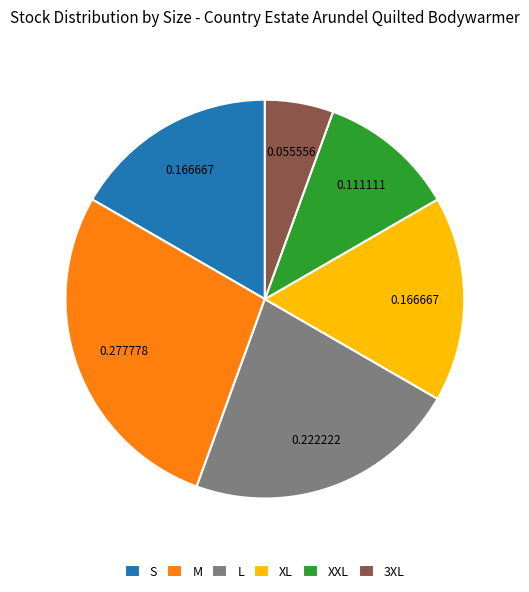

How many segments does this pie chart have?

6